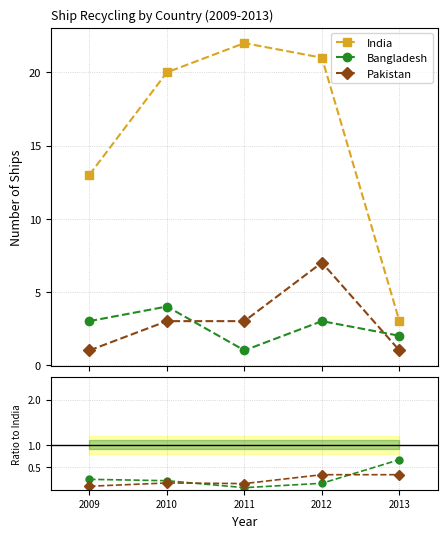

Where is India nearest to the value 12?

2009